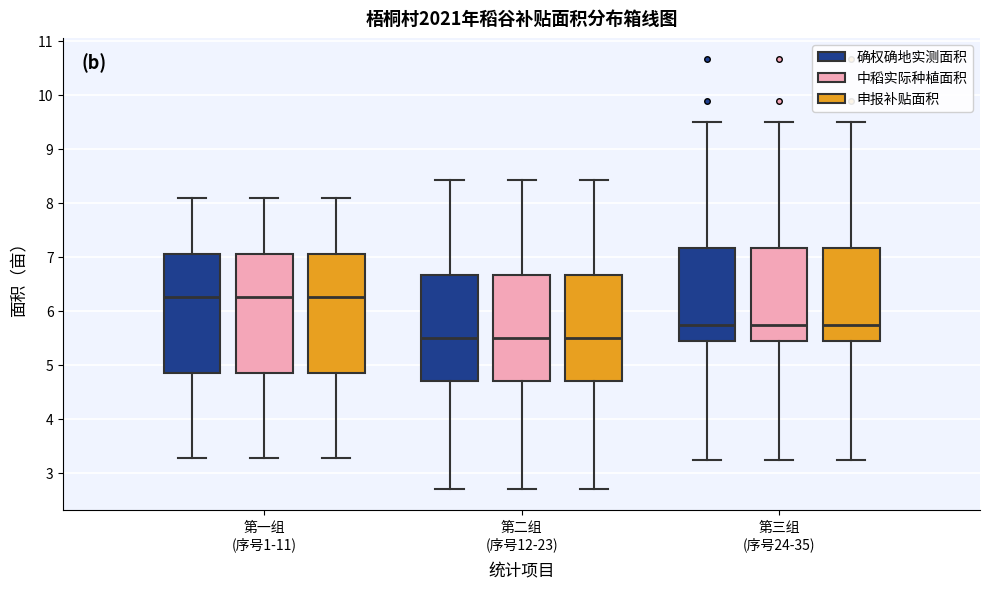

Reading left to right, transcribe this box plot: for each box, give where its median line is, the range the box spans, and where its two whiskers end, as read against the y-axis. The values are not printed on the chart, so give them approximately, as read against the axis.

第一组 (序号1-11) (确权确地实测面积): median 6.3, box 4.9 to 7.1, whiskers 3.3 to 8.1
第一组 (序号1-11) (中稻实际种植面积): median 6.3, box 4.9 to 7.1, whiskers 3.3 to 8.1
第一组 (序号1-11) (申报补贴面积): median 6.3, box 4.9 to 7.1, whiskers 3.3 to 8.1
第二组 (序号12-23) (确权确地实测面积): median 5.5, box 4.7 to 6.7, whiskers 2.7 to 8.4
第二组 (序号12-23) (中稻实际种植面积): median 5.5, box 4.7 to 6.7, whiskers 2.7 to 8.4
第二组 (序号12-23) (申报补贴面积): median 5.5, box 4.7 to 6.7, whiskers 2.7 to 8.4
第三组 (序号24-35) (确权确地实测面积): median 5.7, box 5.4 to 7.2, whiskers 3.2 to 9.5
第三组 (序号24-35) (中稻实际种植面积): median 5.7, box 5.4 to 7.2, whiskers 3.2 to 9.5
第三组 (序号24-35) (申报补贴面积): median 5.7, box 5.4 to 7.2, whiskers 3.2 to 9.5